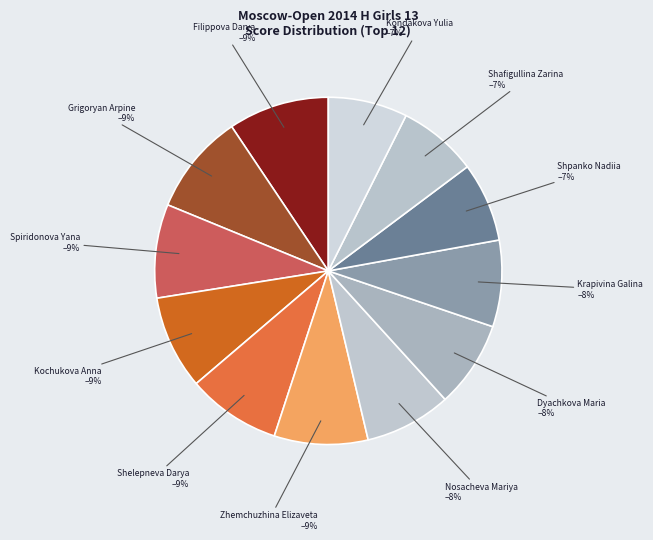

Which has a higher value, Dyachkova Maria or Shelepneva Darya?

Shelepneva Darya